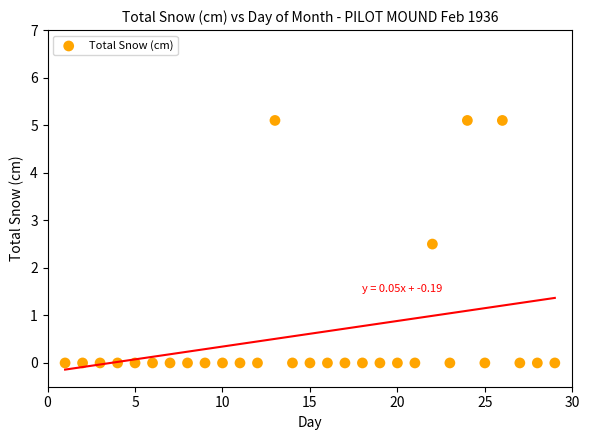

What Y value in the scatter plot is closest to 2?

2.5